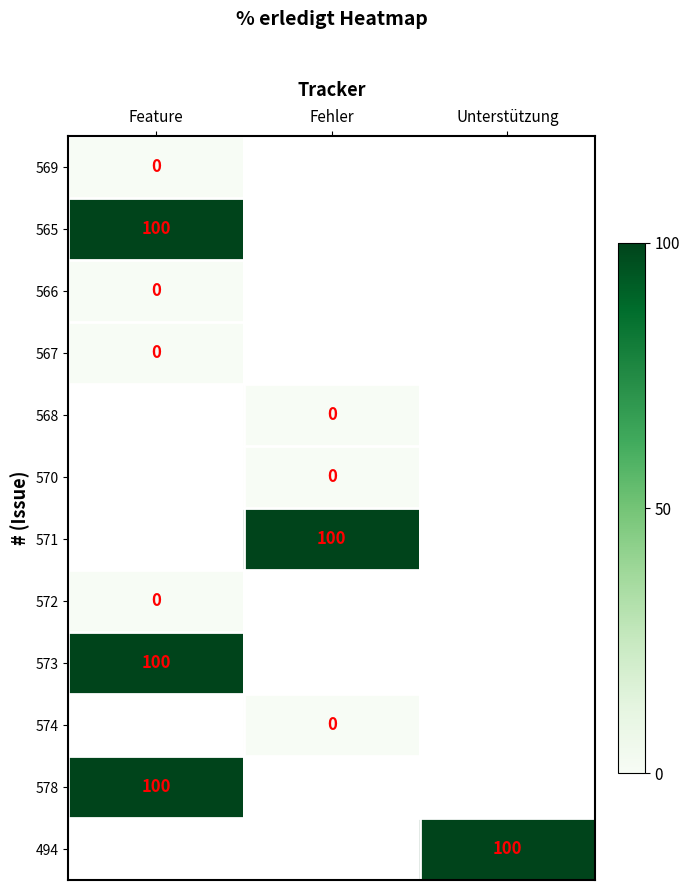

Is the value of 572 at Feature greater than the value of 571 at Fehler?

No